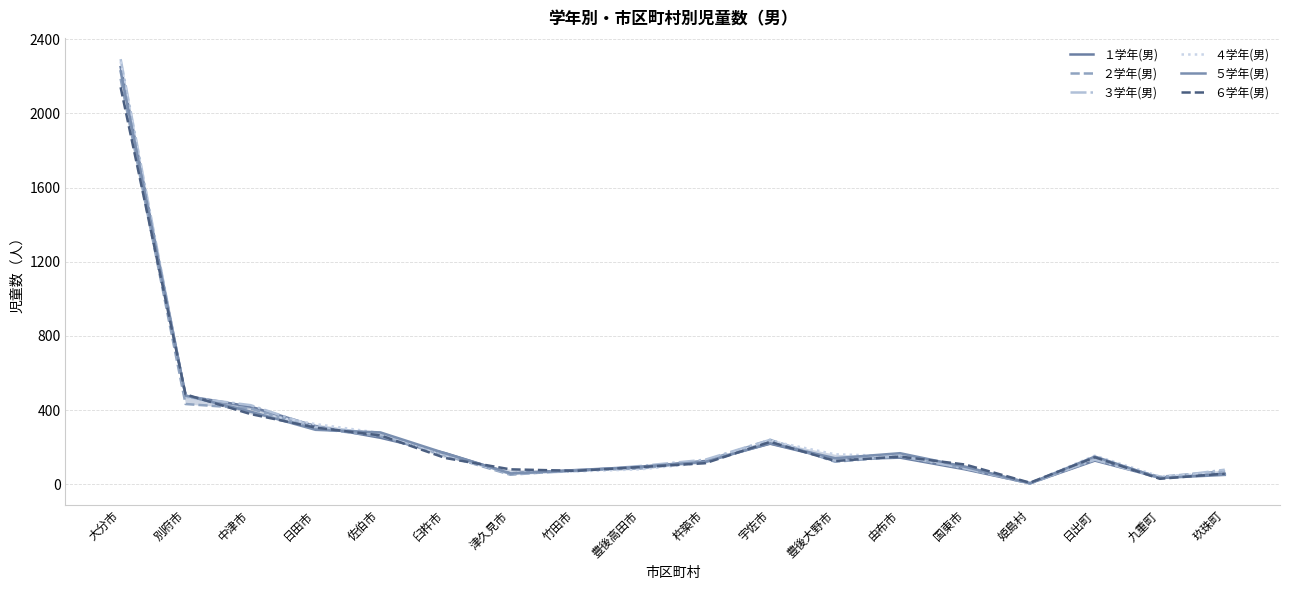

Is it true that ３学年(男) equals 154 at 由布市?

True